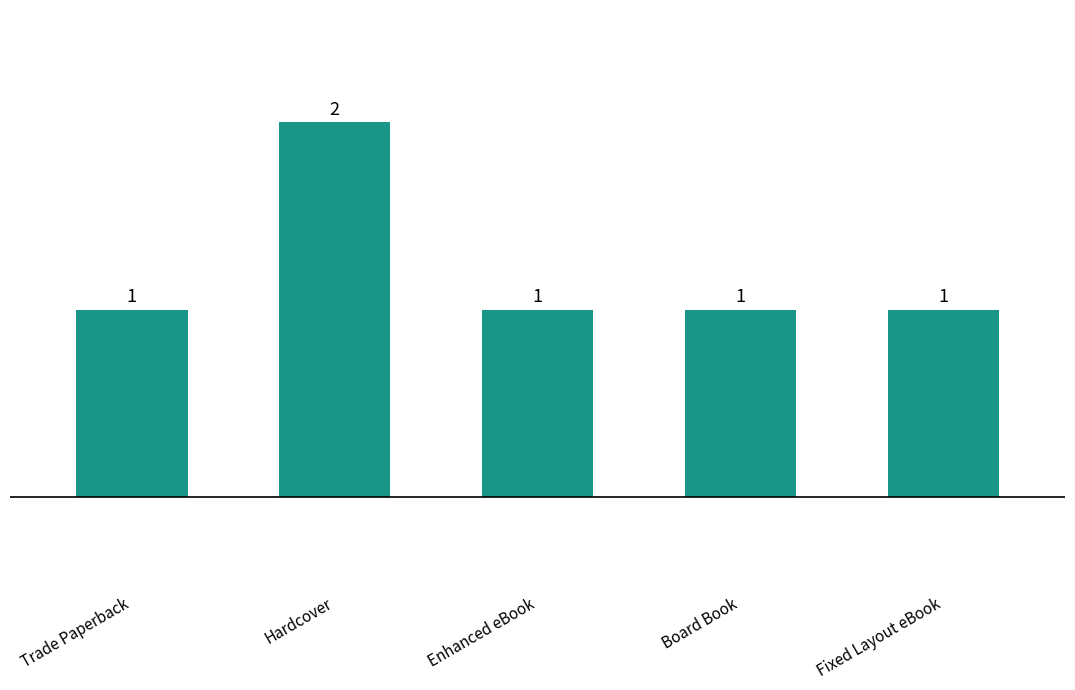

What is the label of the 5th bar from the right?

Trade Paperback